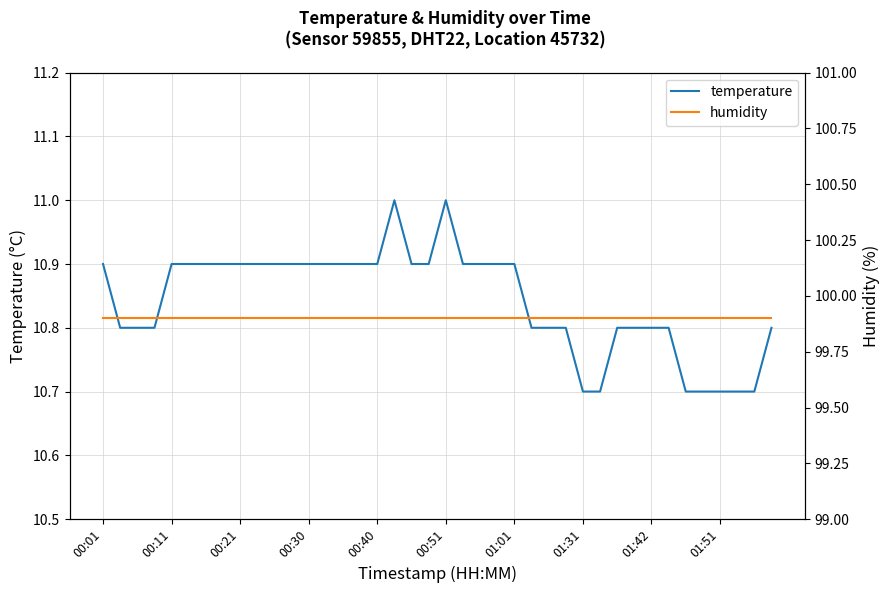

List the series in order of their overall mean, lowest first.

temperature, humidity